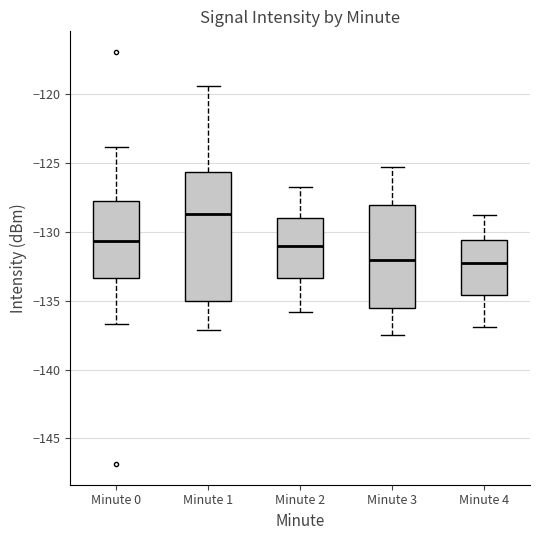

Which box's median line is the highest?

Minute 1